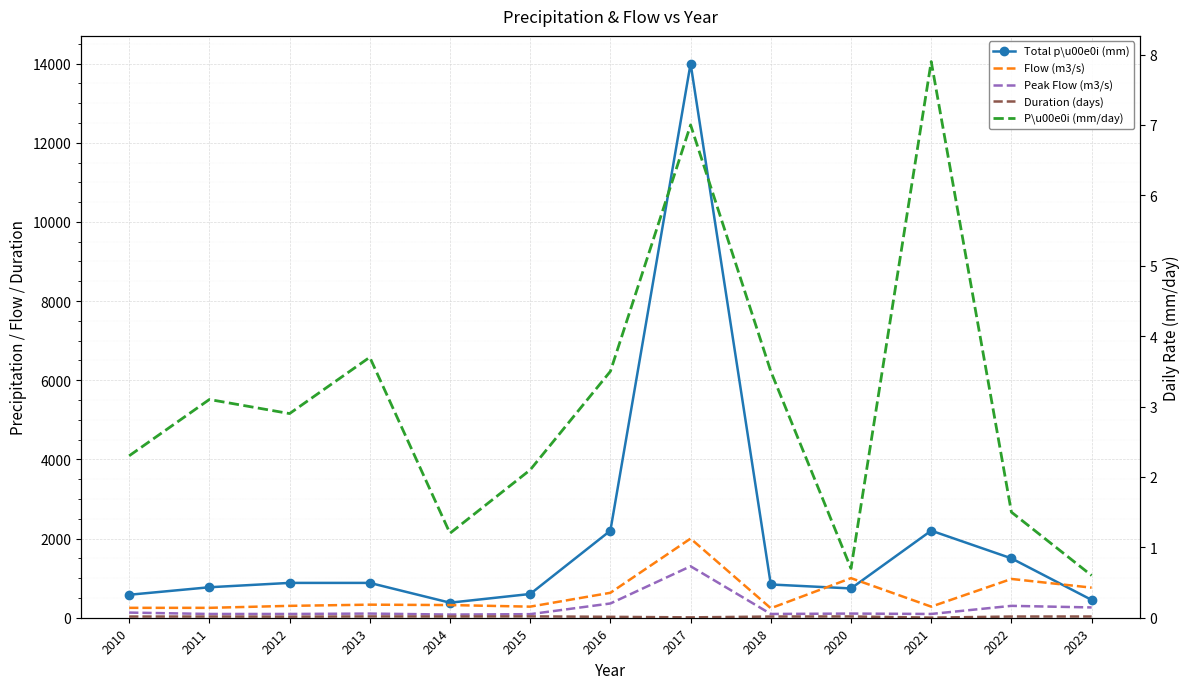

How many data points in Peak Flow (m3/s) are less than 105?

6